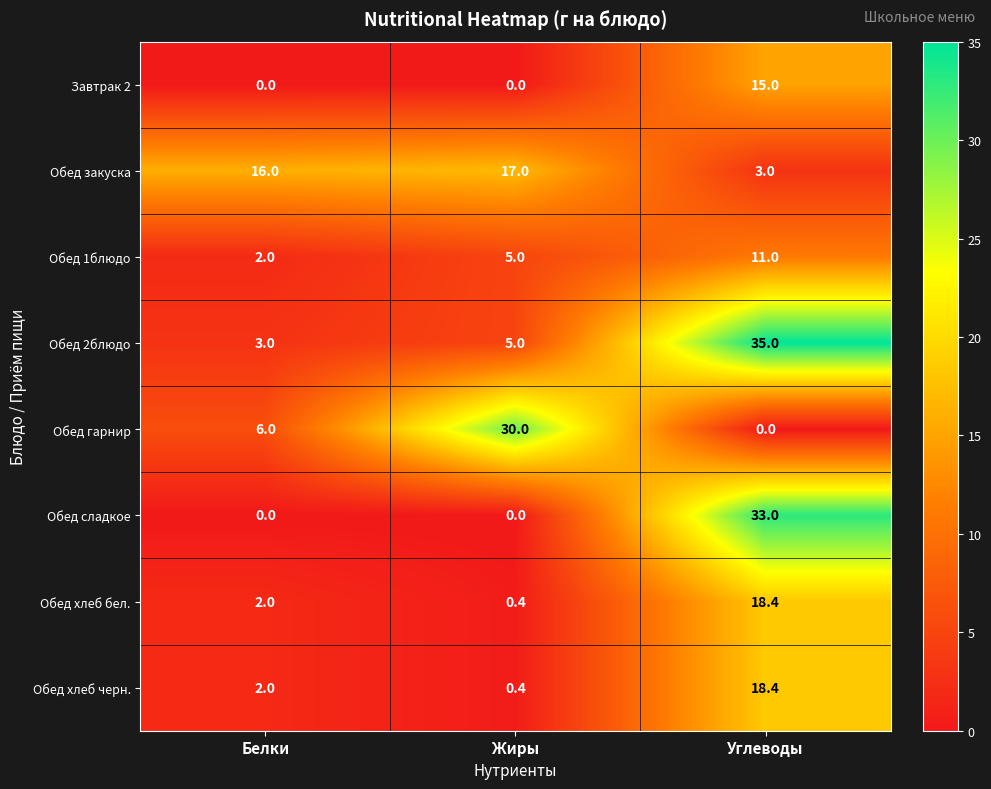

At how many categories does at least one series exceed 13?

3